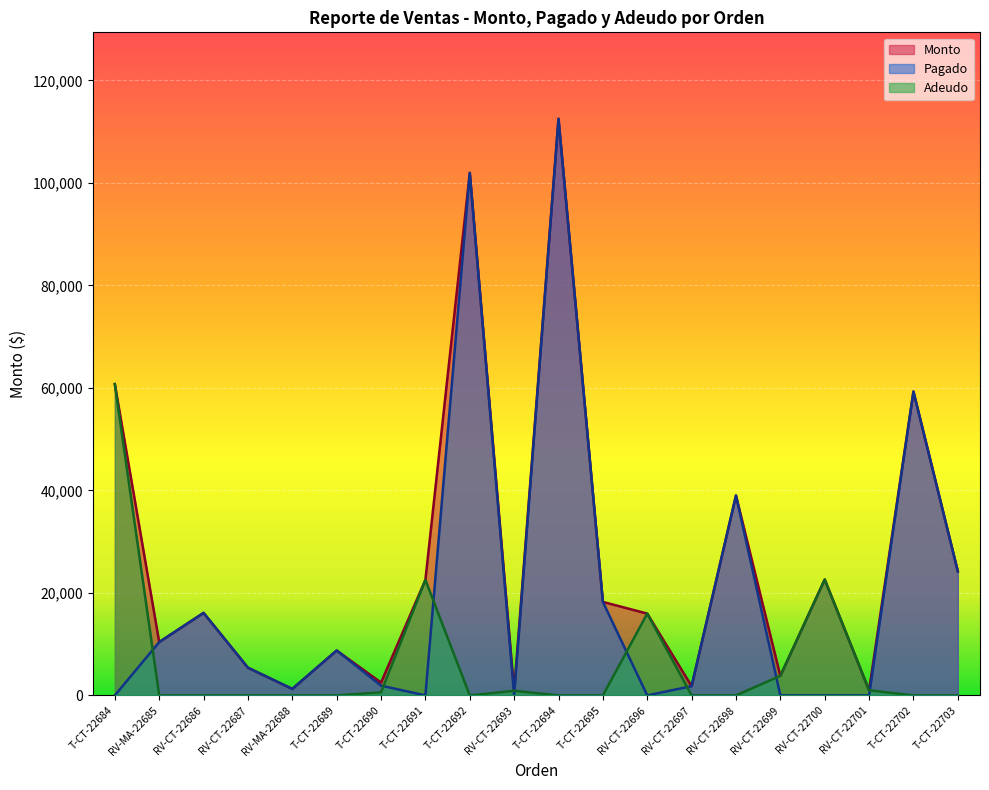

How many intersections are there between Pagado and Adeudo?

9